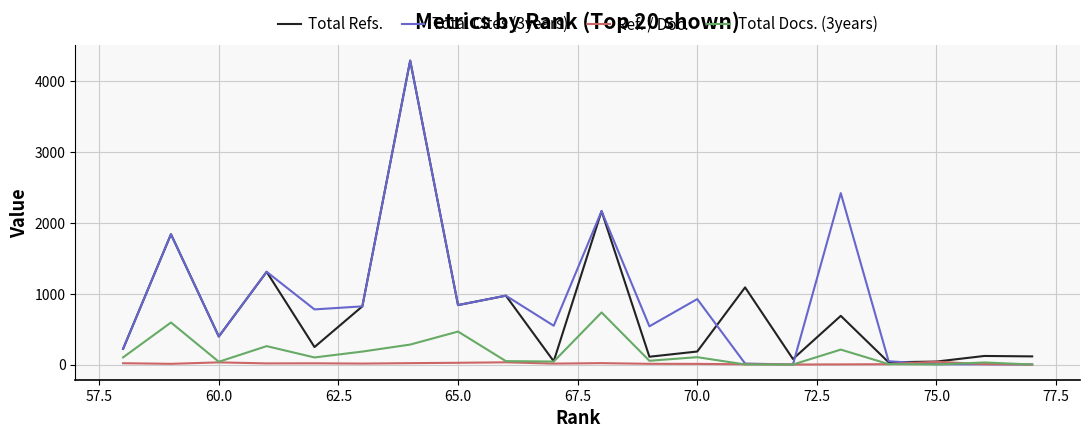

What is the highest value of the Total Docs. (3years) series?

736.0